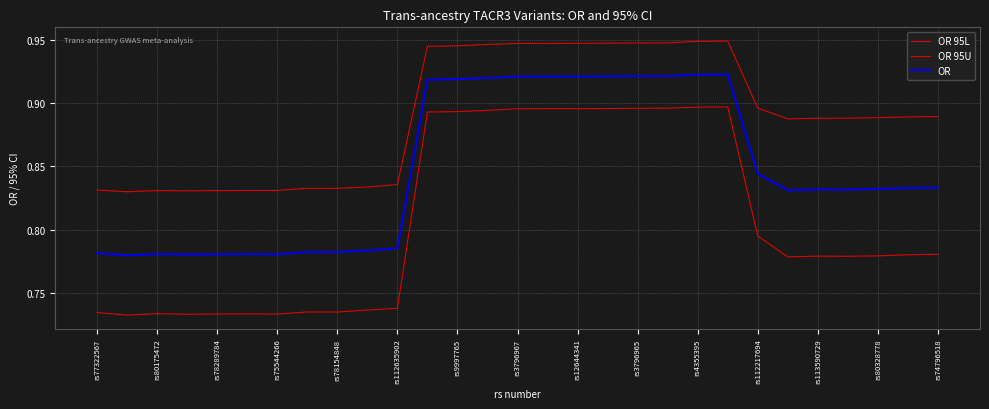

What is the label of the 7th point from the left?

rs75544266